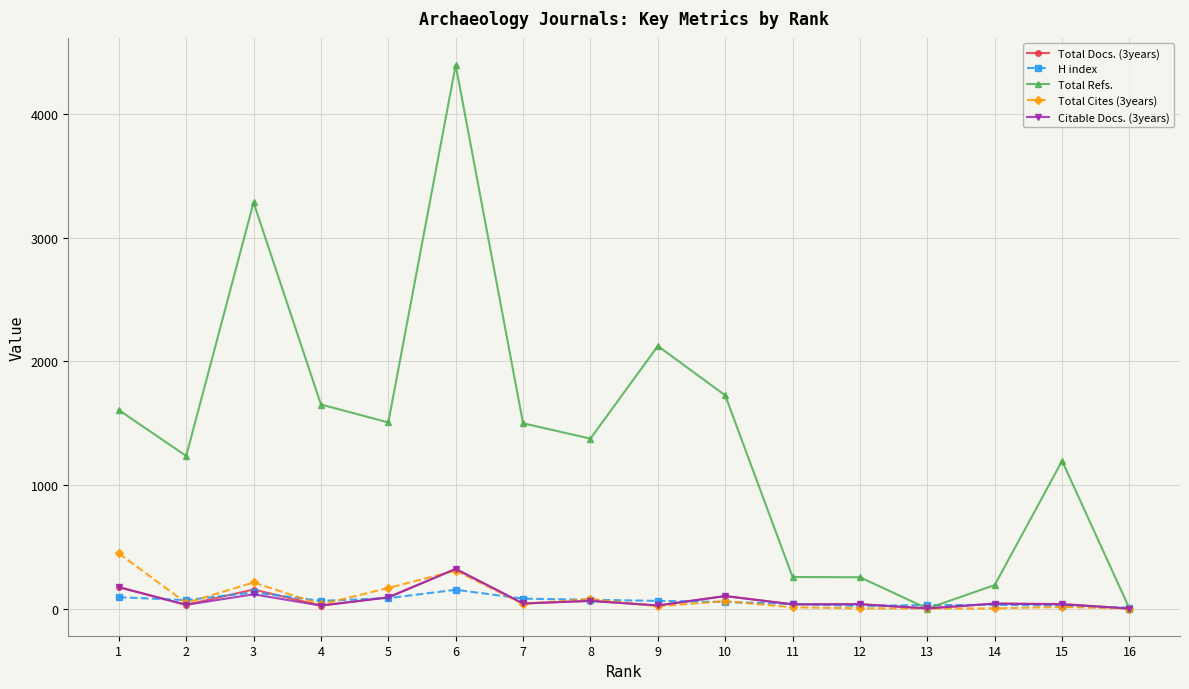

How many values in the Total Refs. series are below 1498?

8